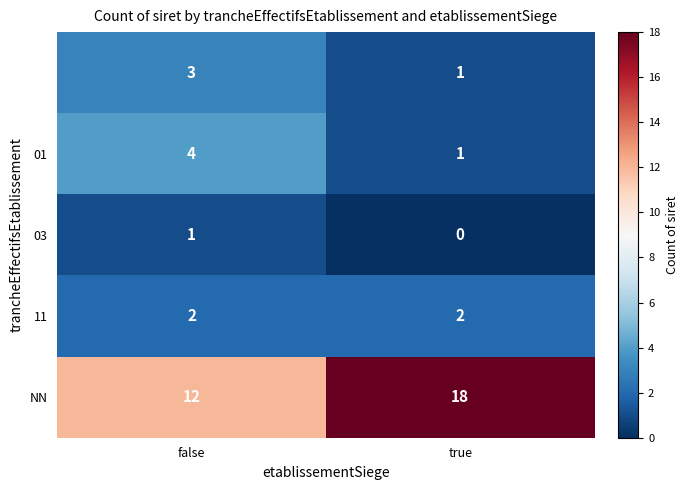

What is the spread (max minus min) of values at false?

11